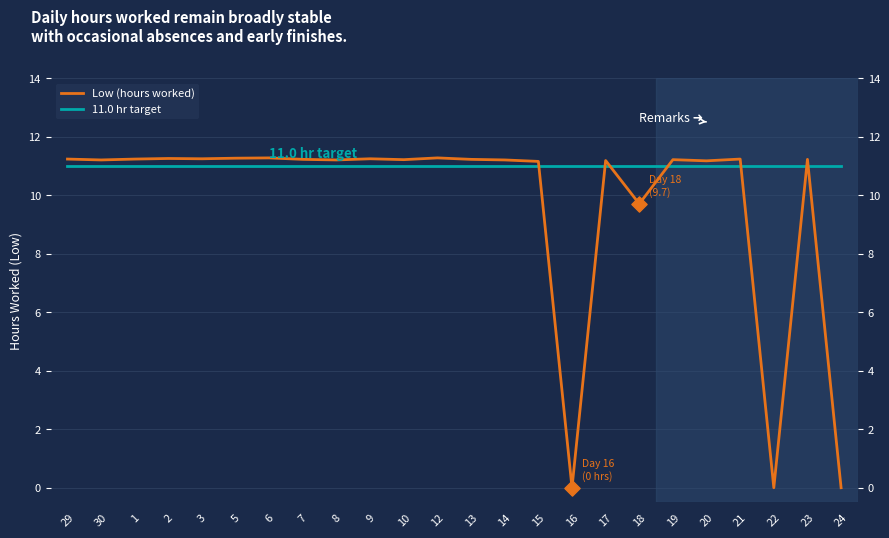

What is the total value across all series at 29?

22.2